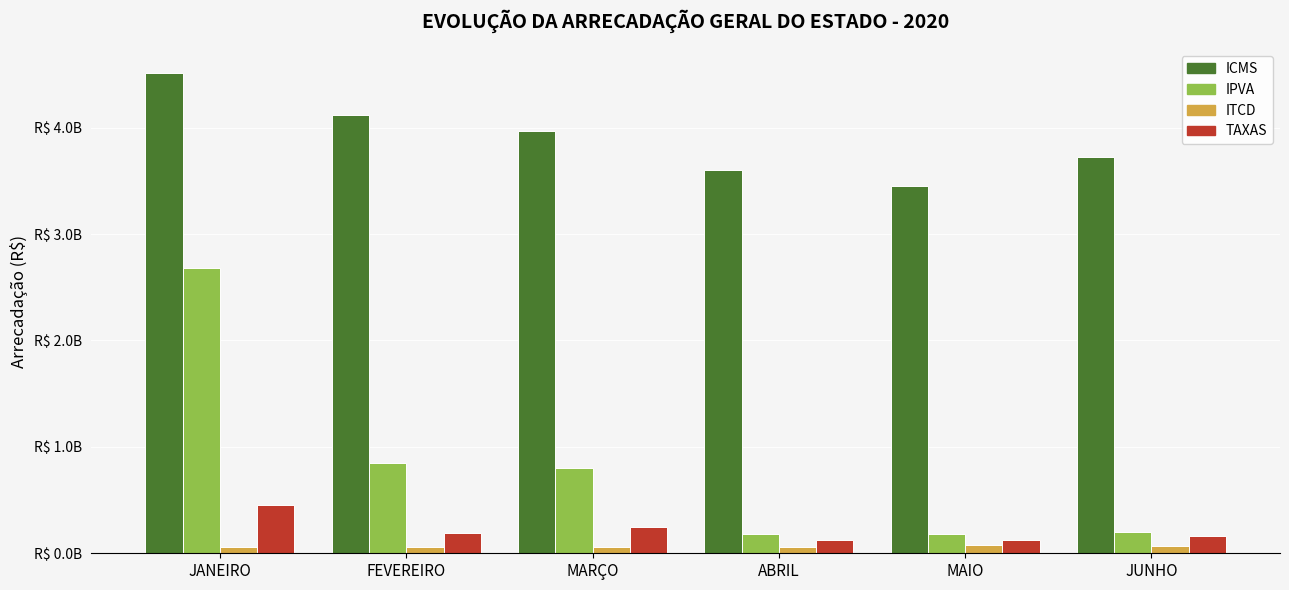

Which series has the largest range (max minus min)?

IPVA